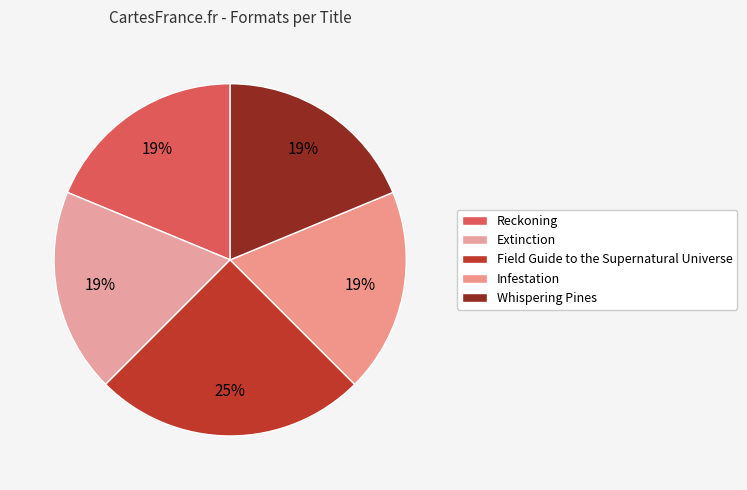

Count the number of slices in the pie.

5